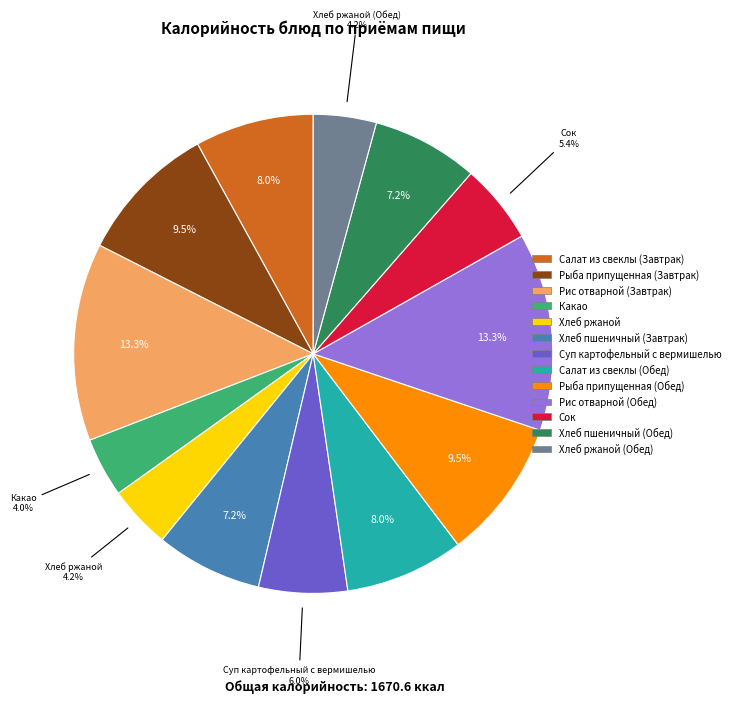

What percentage is the Хлеб пшеничный (Завтрак) slice, to the nearest percent?

7%